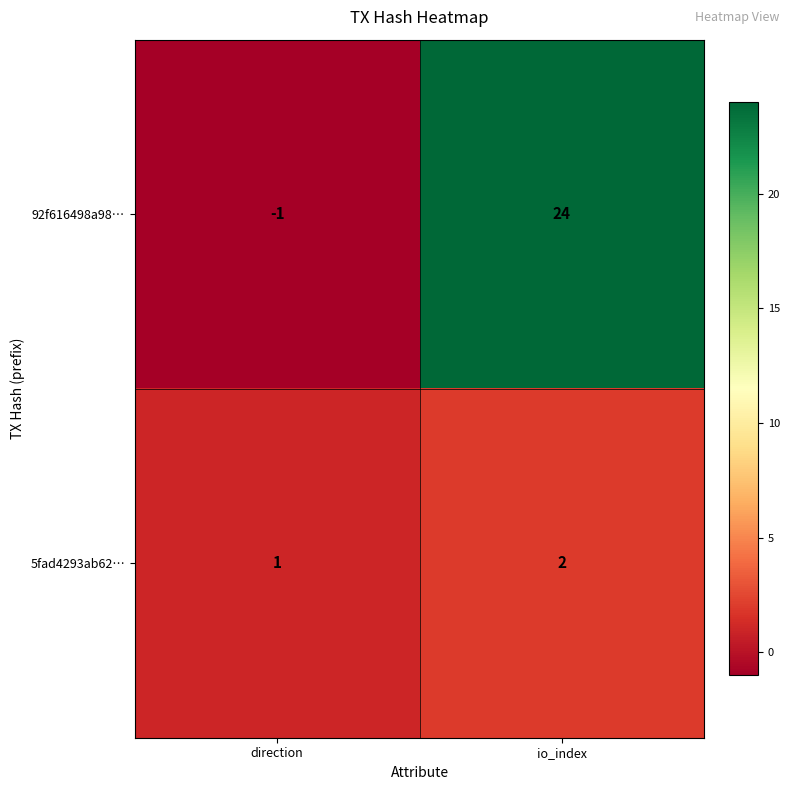

At how many categories does at least one series exceed 17?

1